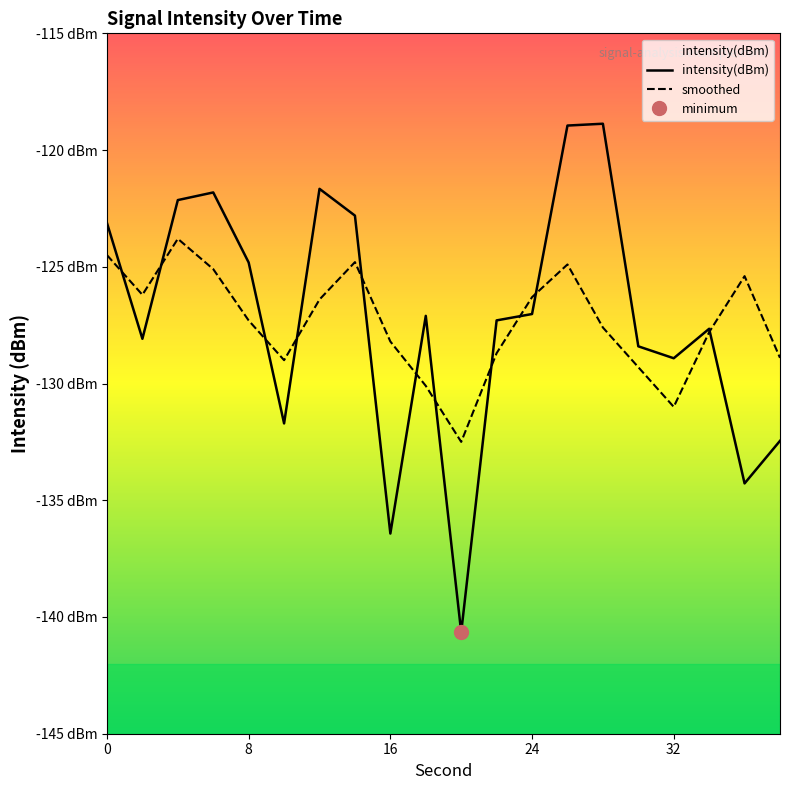

How many values in the smoothed series are below -127?

11